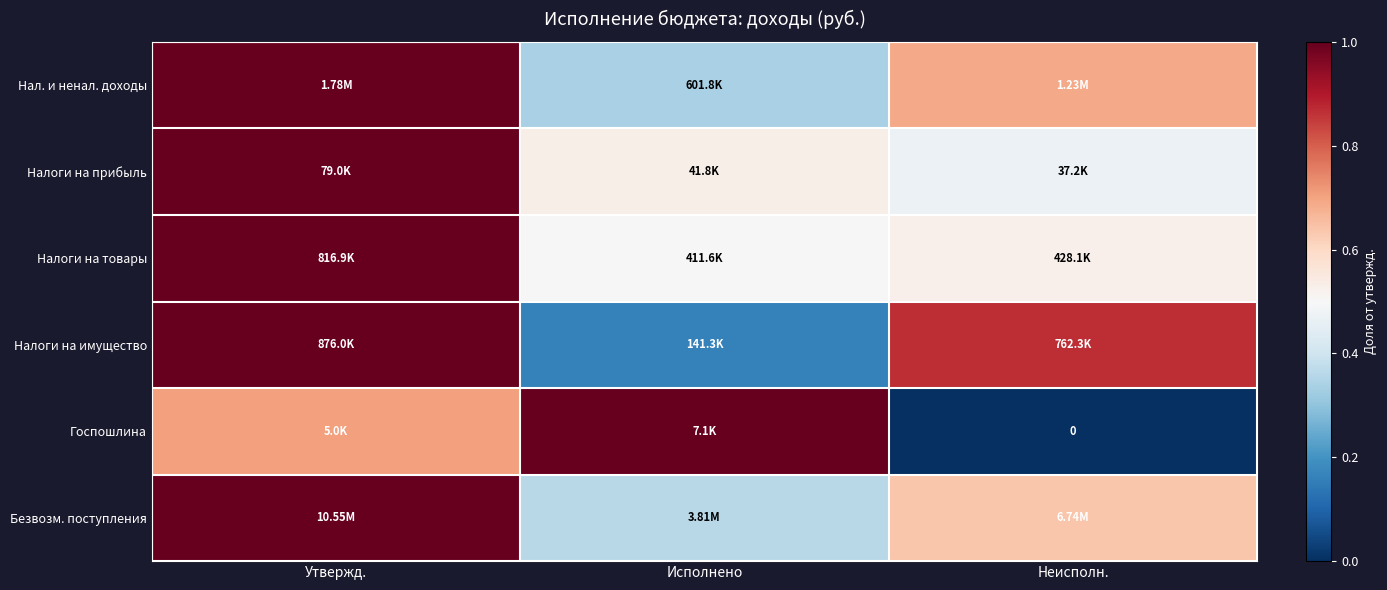

Which label corresponds to the smallest value in the chart?

Неисполн.